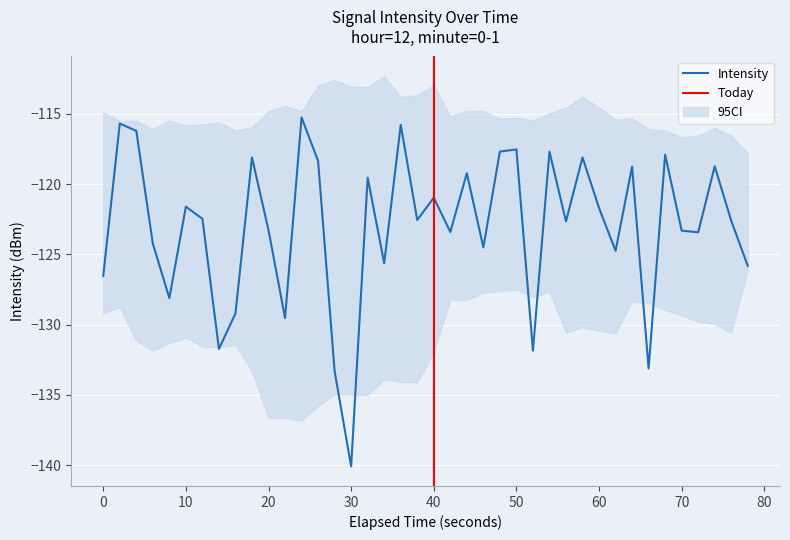

The Intensity series shows -121.6 at 10. True or false?

True